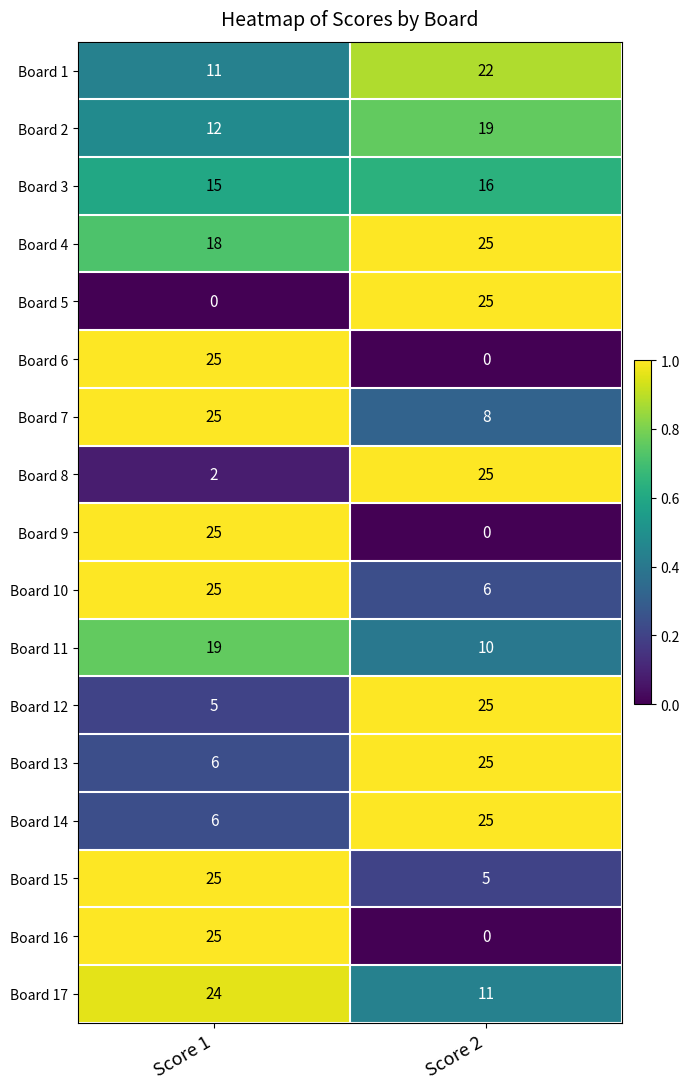

What is the sum of the Board 2 values at Score 1 and Score 2?

31